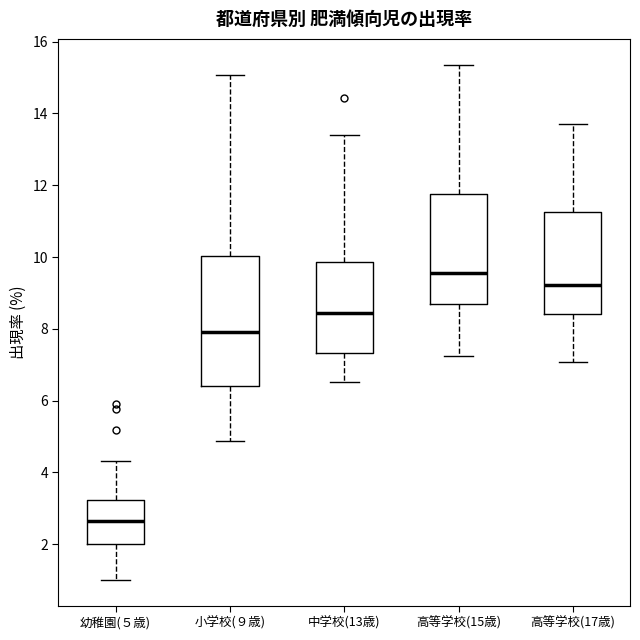

Reading left to right, transcribe this box plot: for each box, give where its median line is, the range the box spans, and where its two whiskers end, as read against the y-axis. The values are not printed on the chart, so give them approximately, as read against the axis.

幼稚園(５歳): median 2.6, box 2.0 to 3.2, whiskers 1.0 to 4.4
小学校(９歳): median 8.0, box 6.4 to 10.0, whiskers 4.8 to 15.0
中学校(13歳): median 8.4, box 7.4 to 9.8, whiskers 6.6 to 13.4
高等学校(15歳): median 9.6, box 8.6 to 11.8, whiskers 7.2 to 15.4
高等学校(17歳): median 9.2, box 8.4 to 11.2, whiskers 7.0 to 13.8